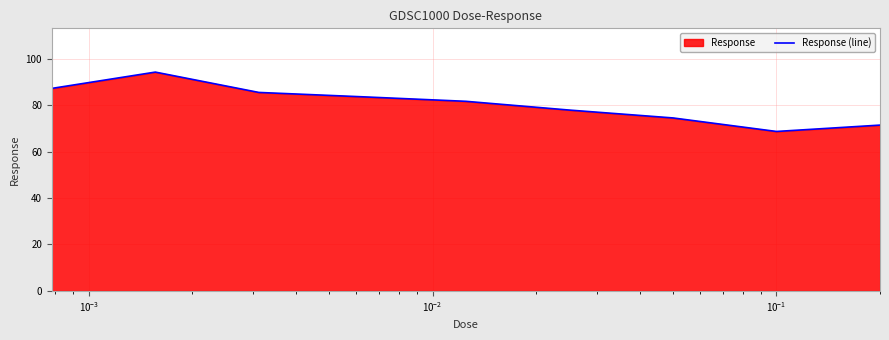

What is the difference between the maximum and minimum values?

25.6